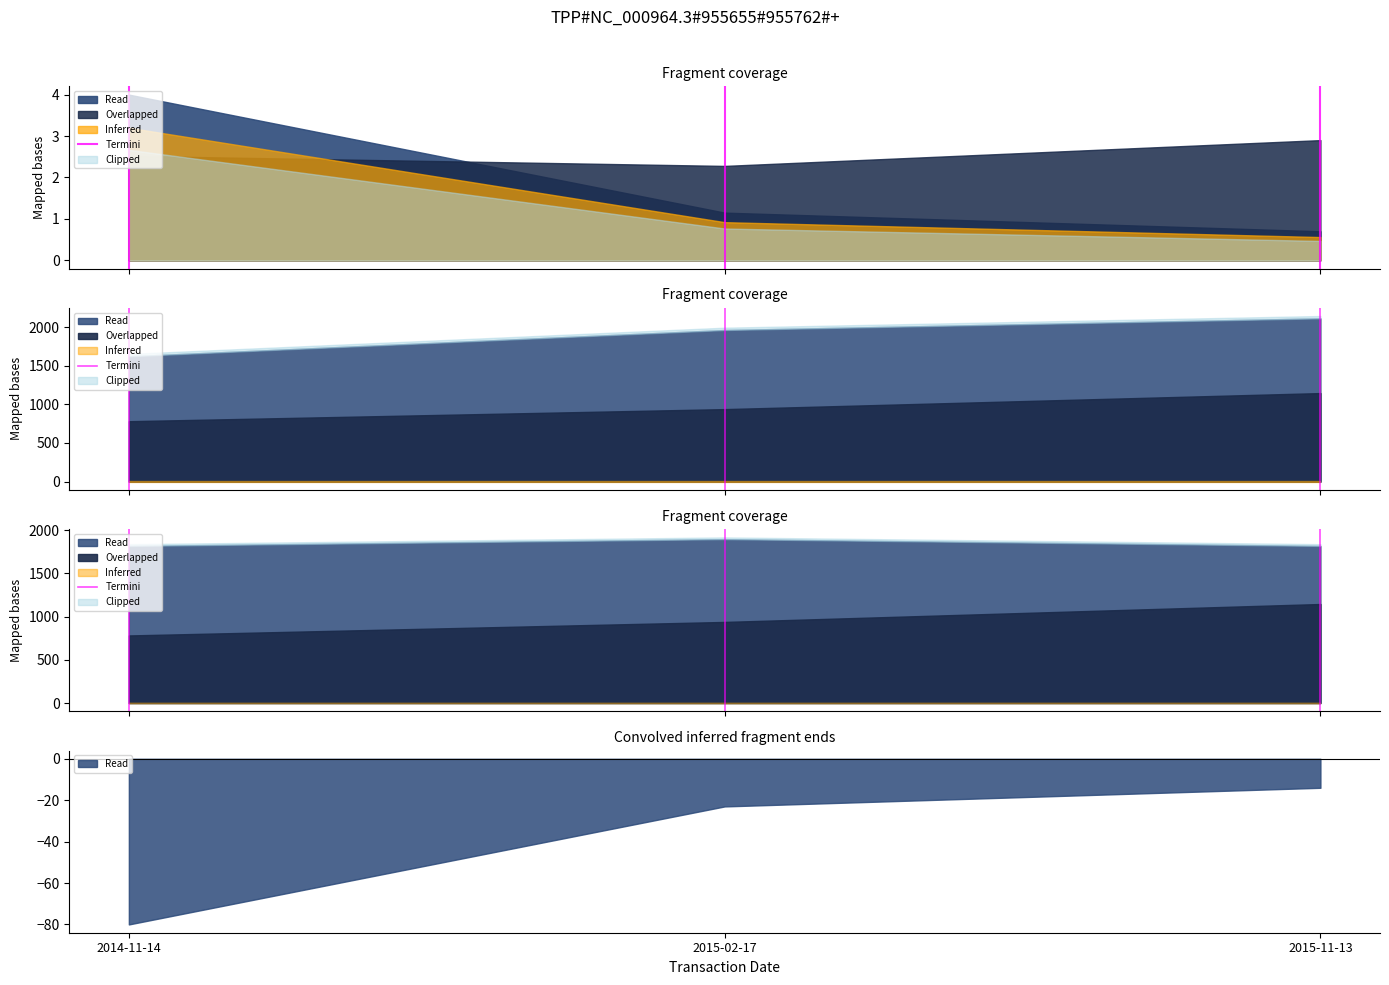

Does the chart have visible grid lines?

No